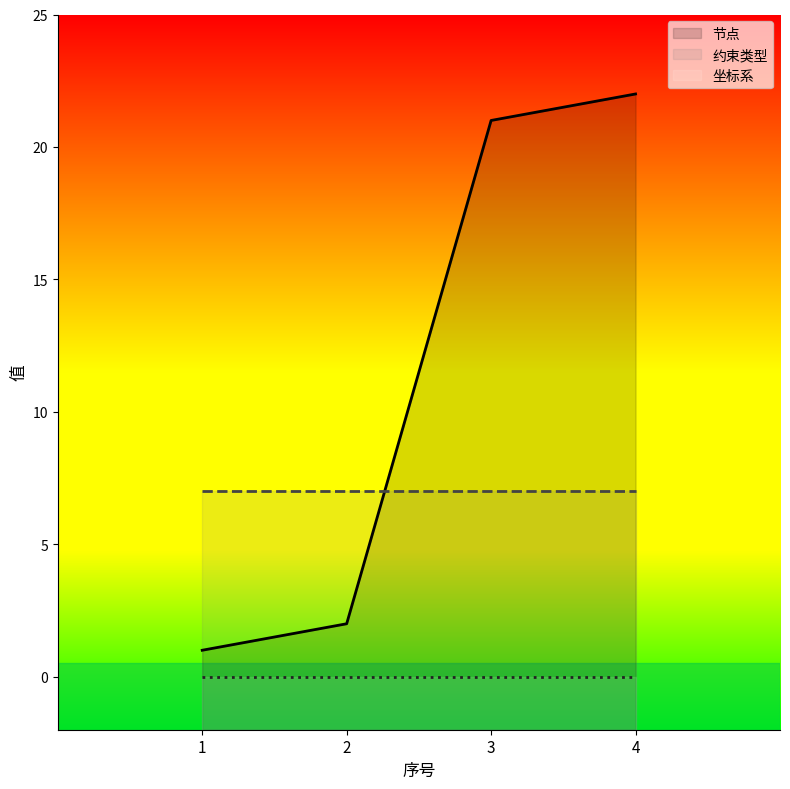

Reading left to right, what are all the values shown in this chart?

节点: 1	2	21	22
约束类型: 7	7	7	7
坐标系: 0	0	0	0